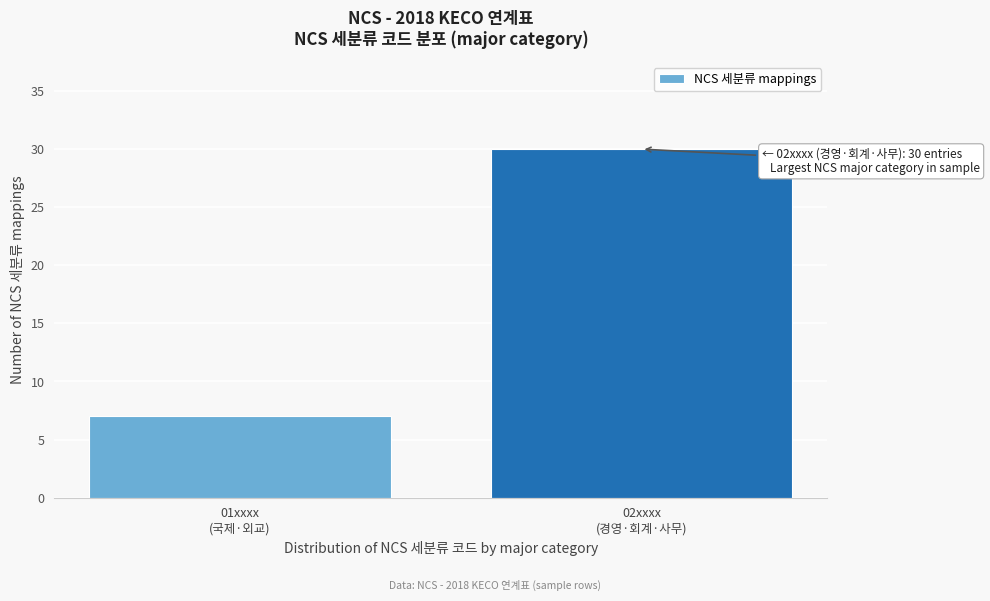

Reading left to right, list all the values displayed in this chart.

7	30